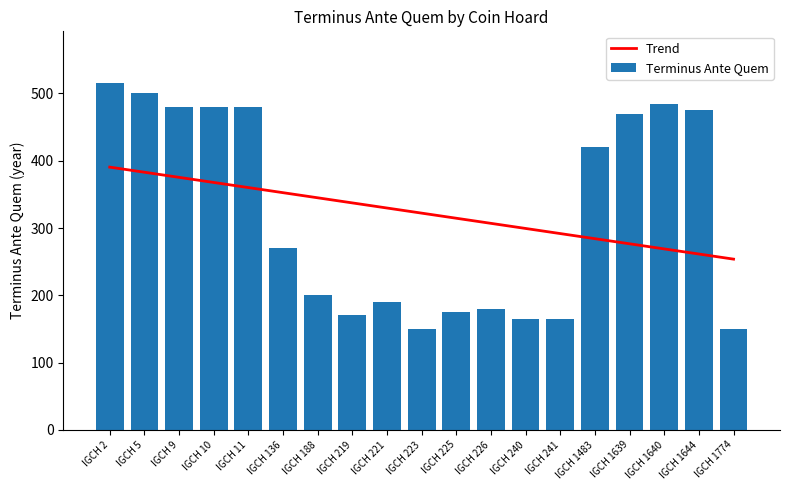

Reading left to right, extract all data points from this chart.

Trend: IGCH 2=390.5	IGCH 5=382.9	IGCH 9=375.3	IGCH 10=367.7	IGCH 11=360.1	IGCH 136=352.5	IGCH 188=344.9	IGCH 219=337.3	IGCH 221=329.7	IGCH 223=322.1	IGCH 225=314.5	IGCH 226=306.9	IGCH 240=299.3	IGCH 241=291.7	IGCH 1483=284.1	IGCH 1639=276.5	IGCH 1640=268.9	IGCH 1644=261.3	IGCH 1774=253.7
Terminus Ante Quem: IGCH 2=515.0	IGCH 5=500.0	IGCH 9=480.0	IGCH 10=480.0	IGCH 11=480.0	IGCH 136=270.0	IGCH 188=200.0	IGCH 219=170.0	IGCH 221=190.0	IGCH 223=150.0	IGCH 225=175.0	IGCH 226=180.0	IGCH 240=165.0	IGCH 241=165.0	IGCH 1483=420.0	IGCH 1639=470.0	IGCH 1640=485.0	IGCH 1644=475.0	IGCH 1774=150.0